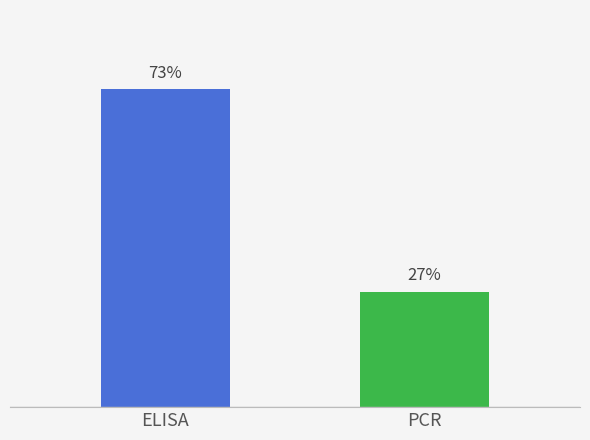

Does the chart contain any negative values?

No